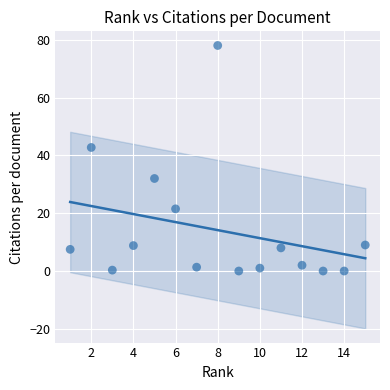

What Y value in the scatter plot is closest to 39?

42.7